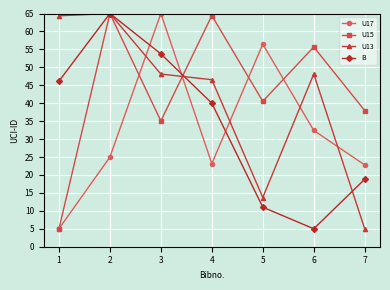

Count the number of categories in the chart.

7